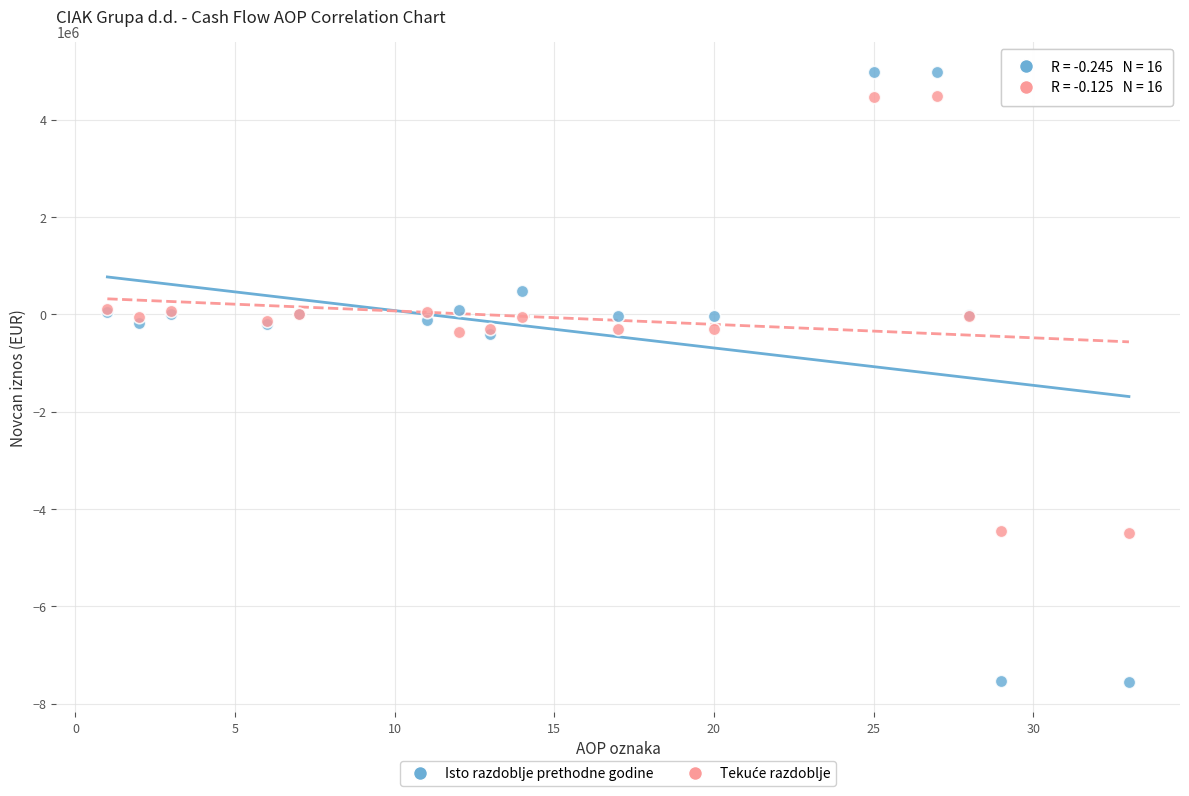

Which series contains the lowest Y value?

Isto razdoblje prethodne godine